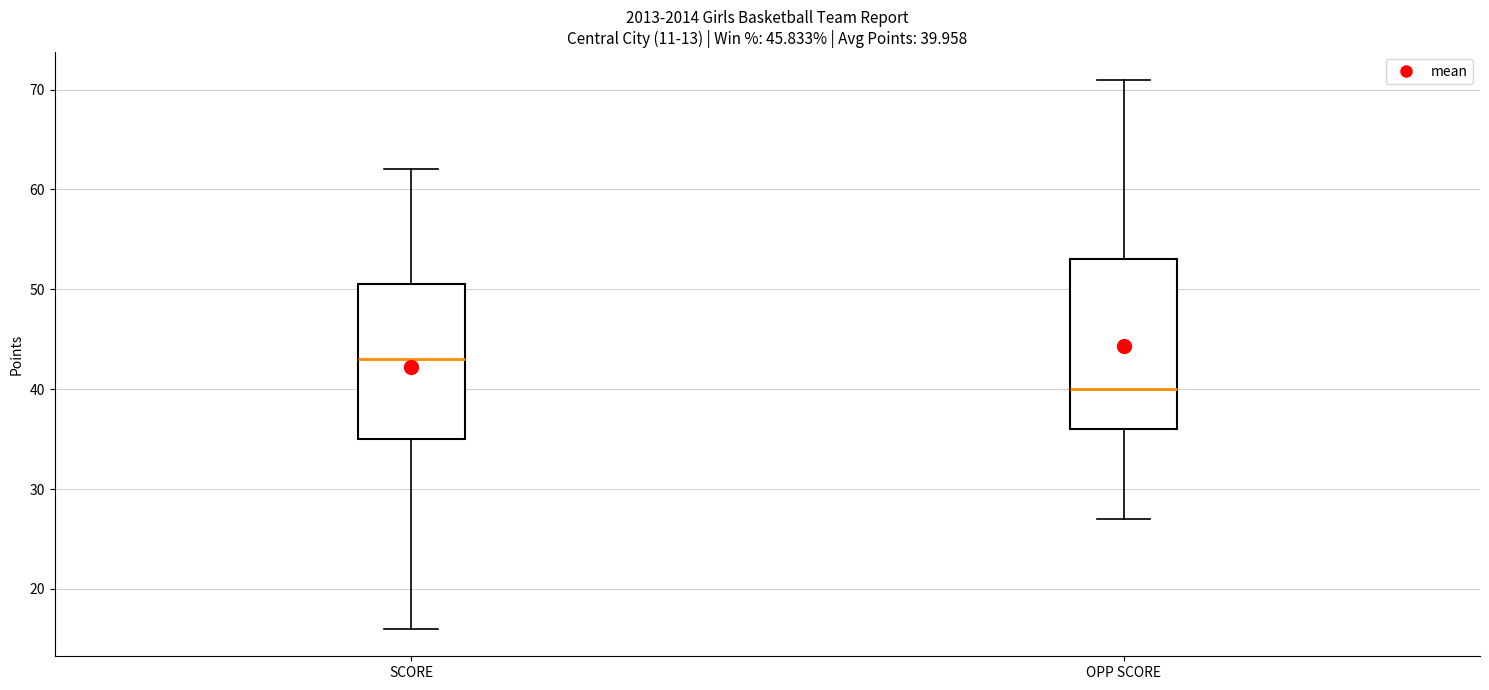

Which box has the highest median line?

SCORE